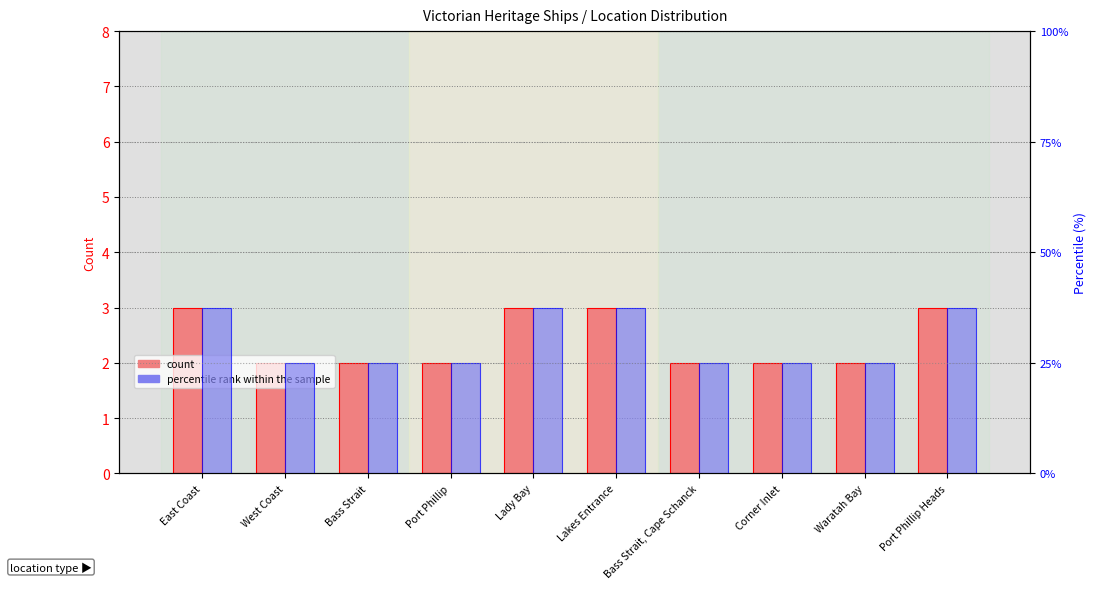

What is the difference between the maximum and minimum values in the count series?

1.0